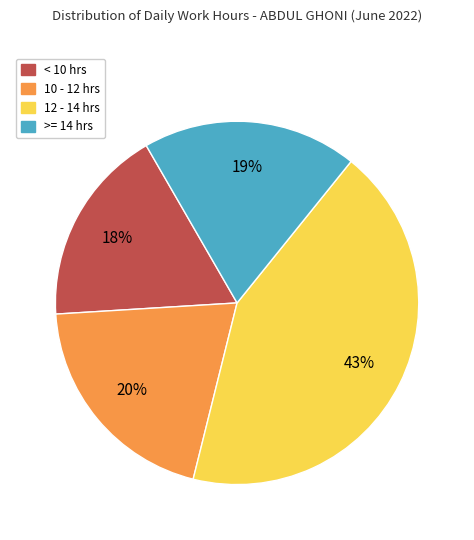

Is there a majority slice in this chart?

No